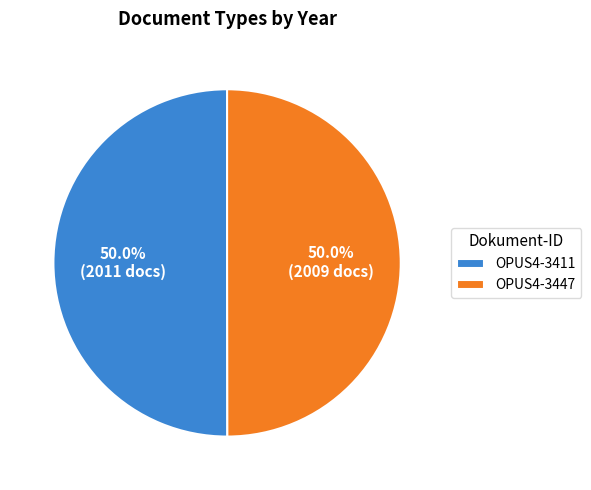

To the nearest percent, what portion does OPUS4-3411 represent?

50%